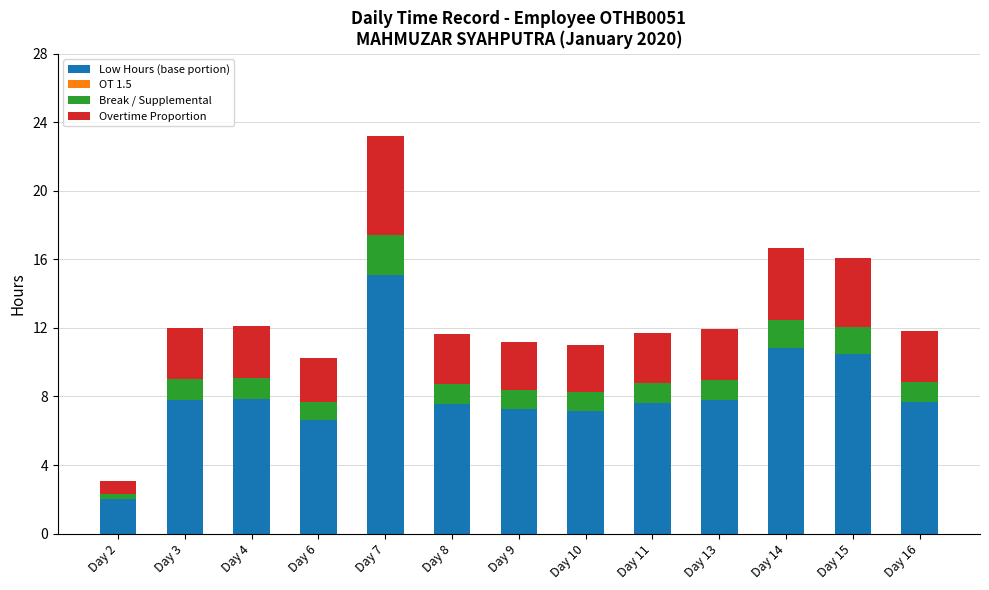

What is the sum of the Low Hours (base portion) values at Day 7 and Day 11?

22.7